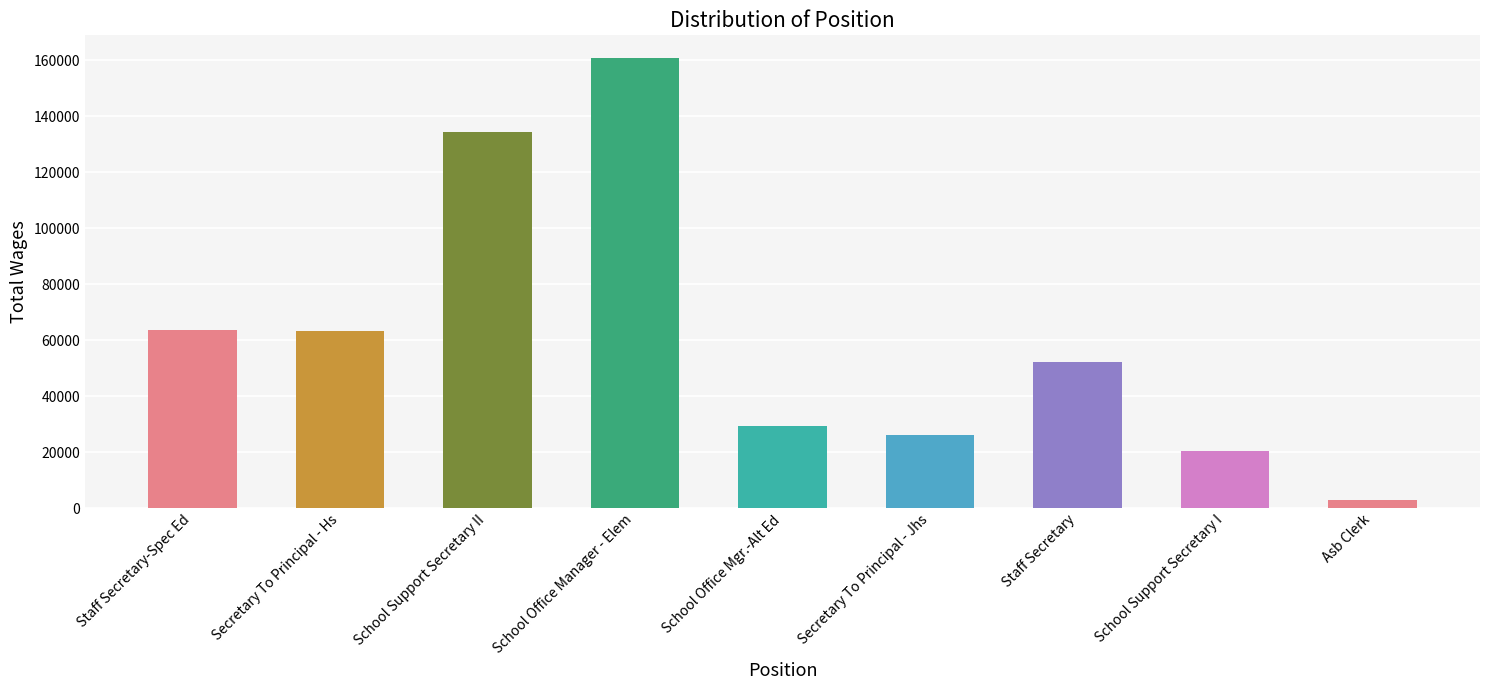

Which category has the lowest value across all series?

Asb Clerk